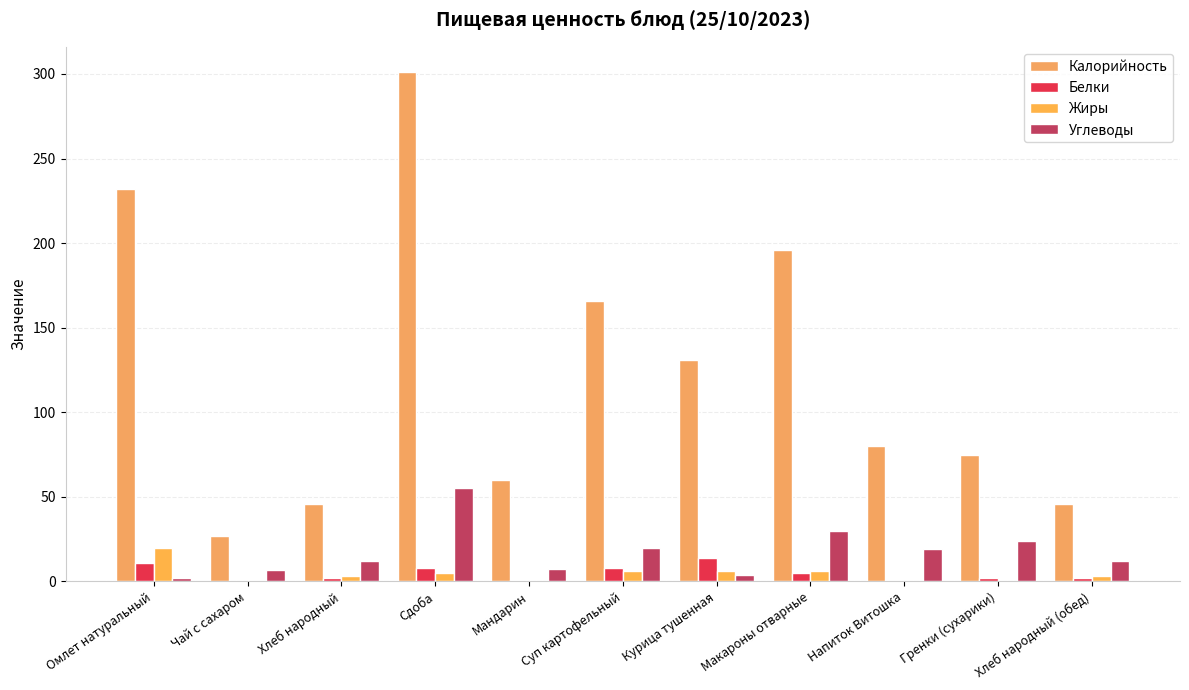

What position from the left is Мандарин?

5